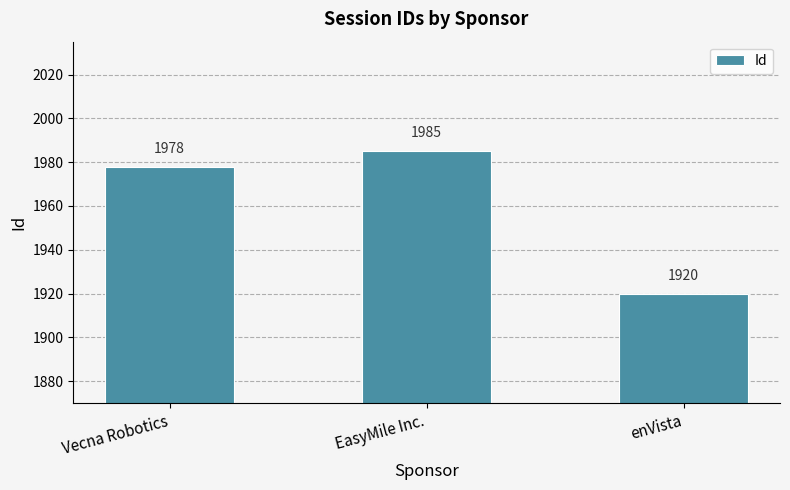

Between Vecna Robotics and enVista, which is larger?

Vecna Robotics